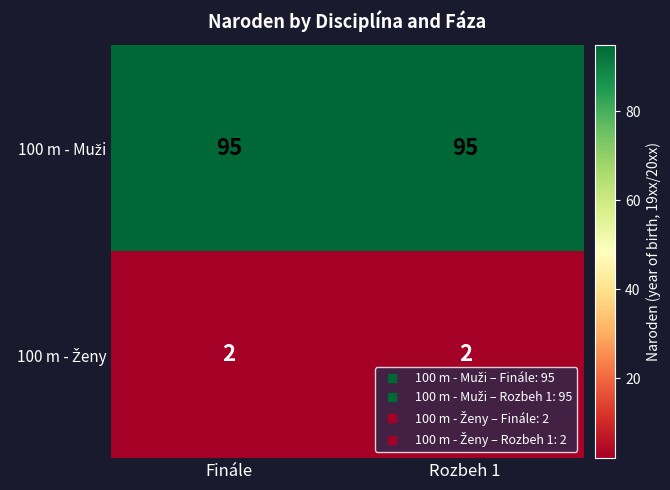

What is the spread (max minus min) of values at Rozbeh 1?

93